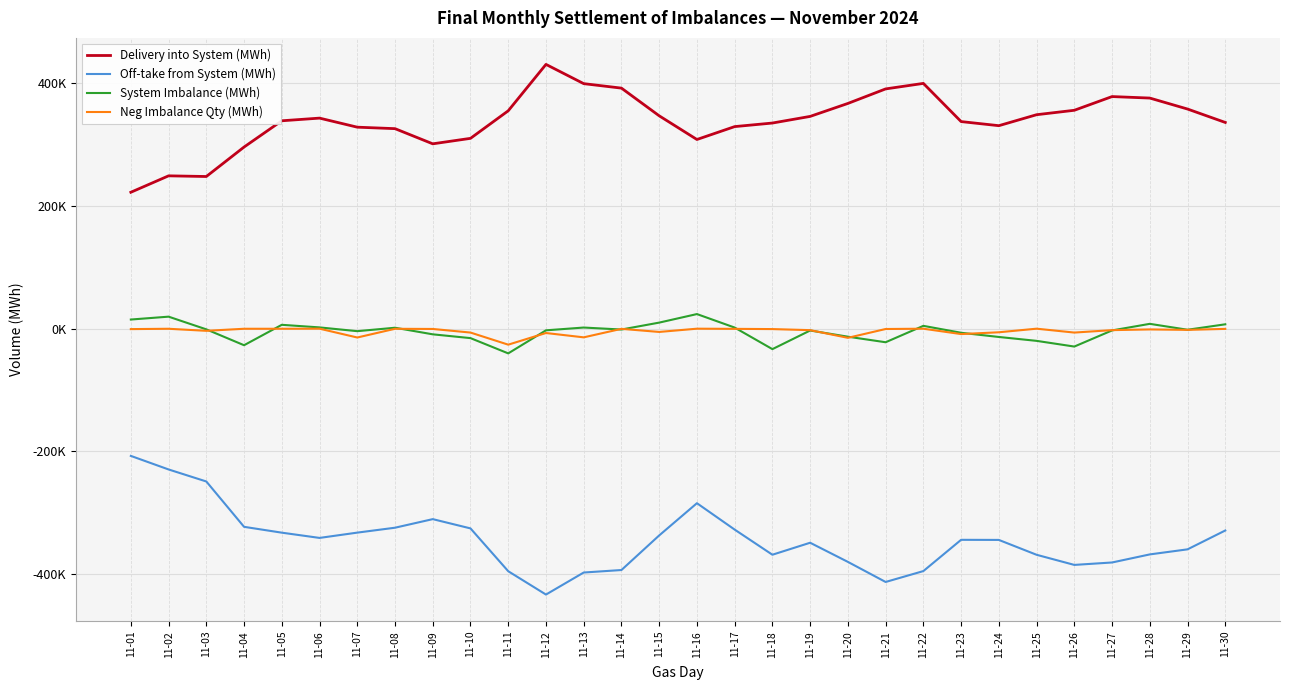

At which label is Off-take from System (MWh) closest to -320712?

11-04